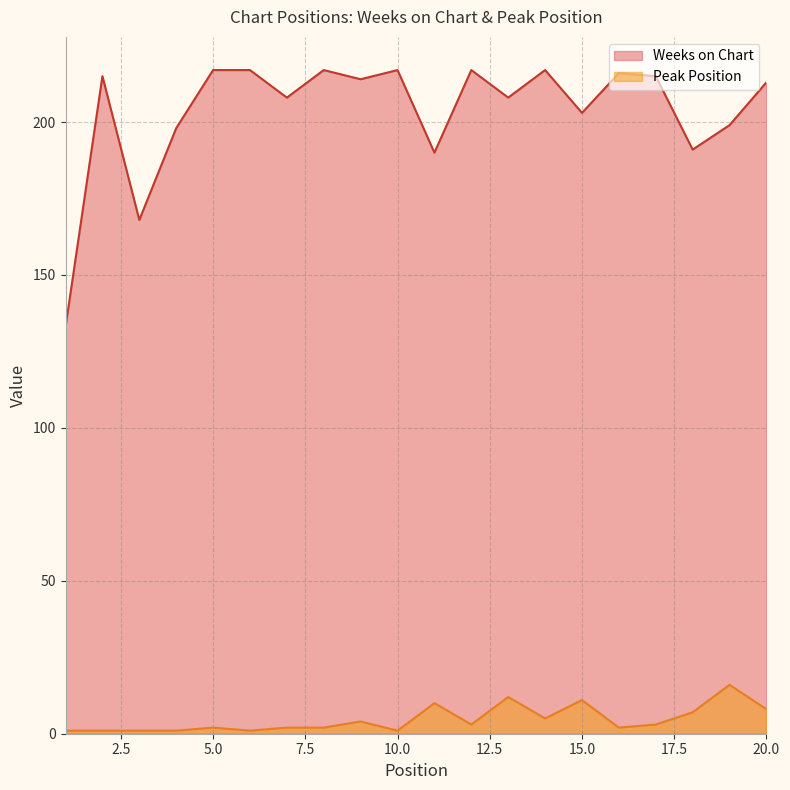

What is the approximate value of Peak Position at 19, to the nearest 5?

15